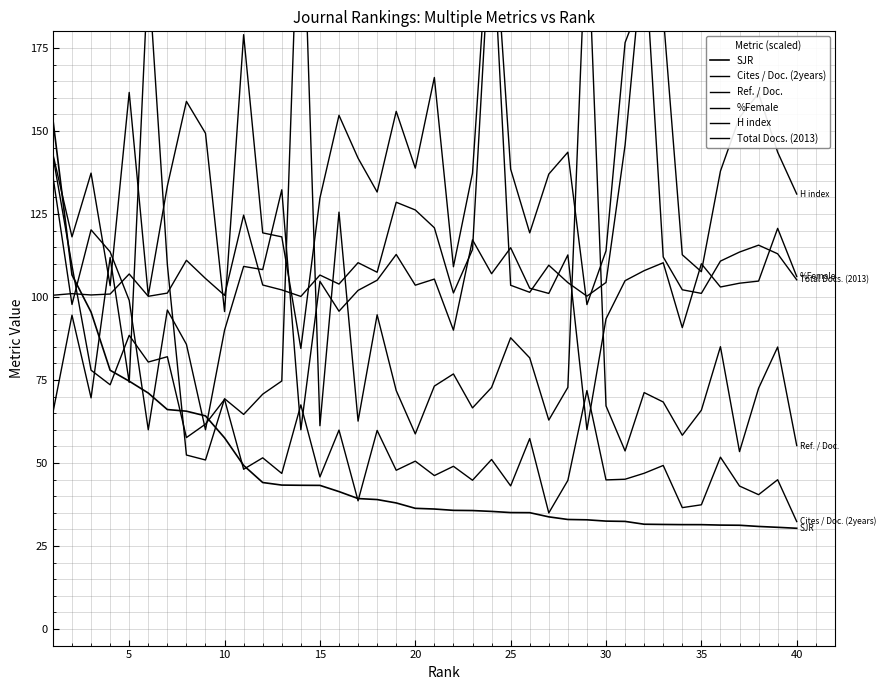

Where is %Female nearest to the value 98?

5